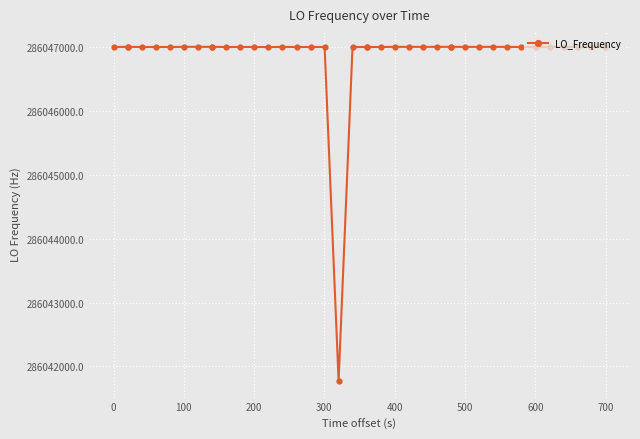

True or false: there are more than 1 points higher than both neighbors.

True